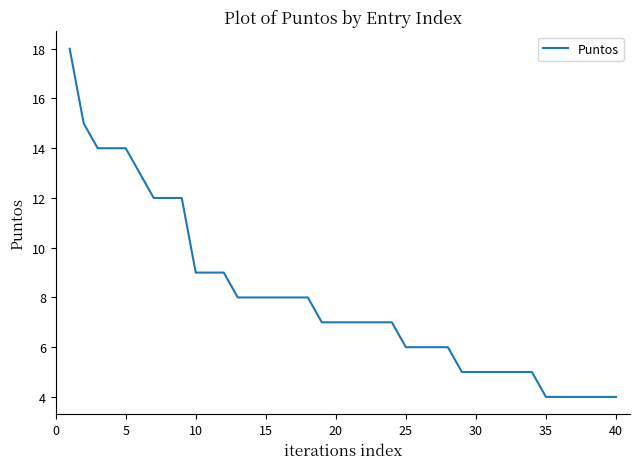

What is the greatest value displayed?

18